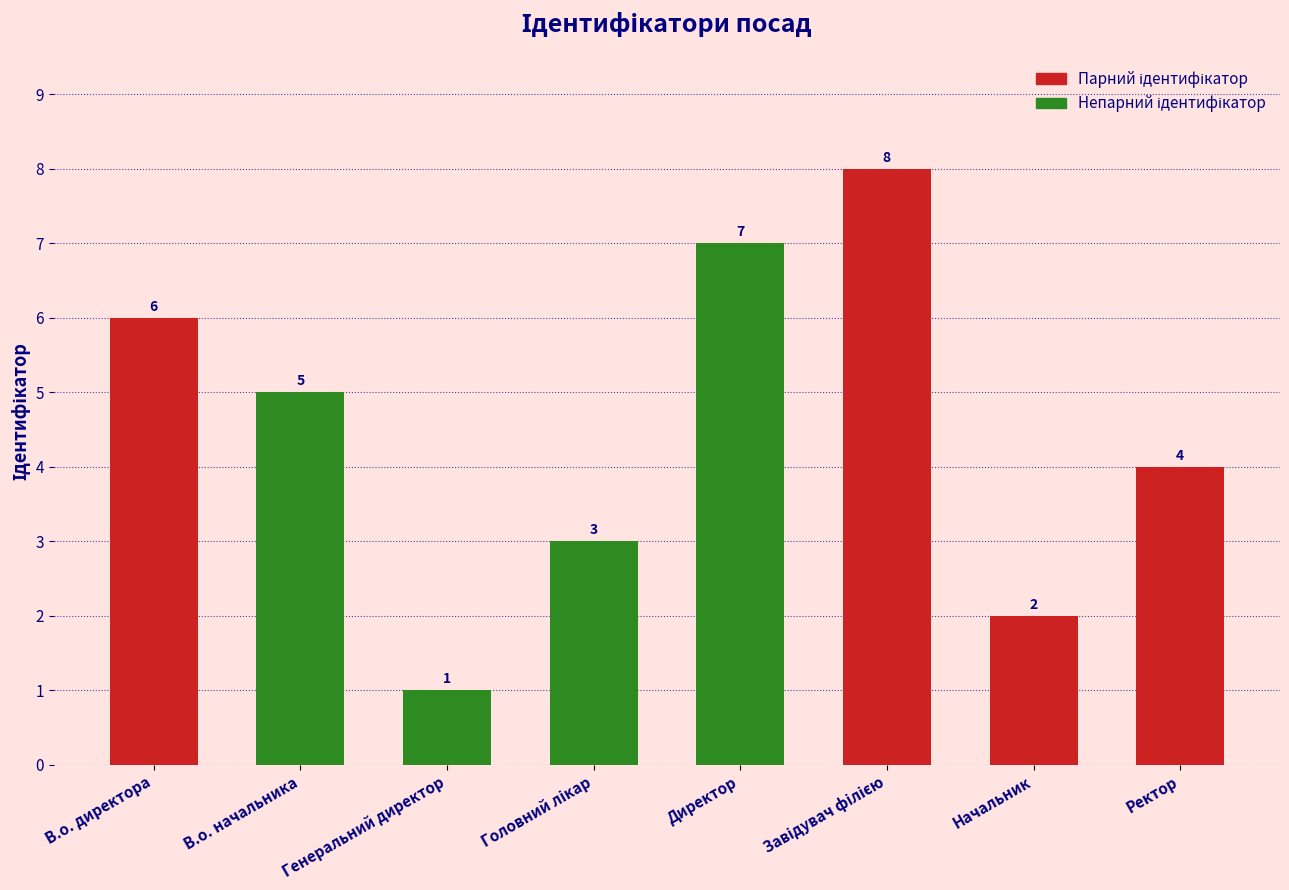

What position from the right is Начальник?

2